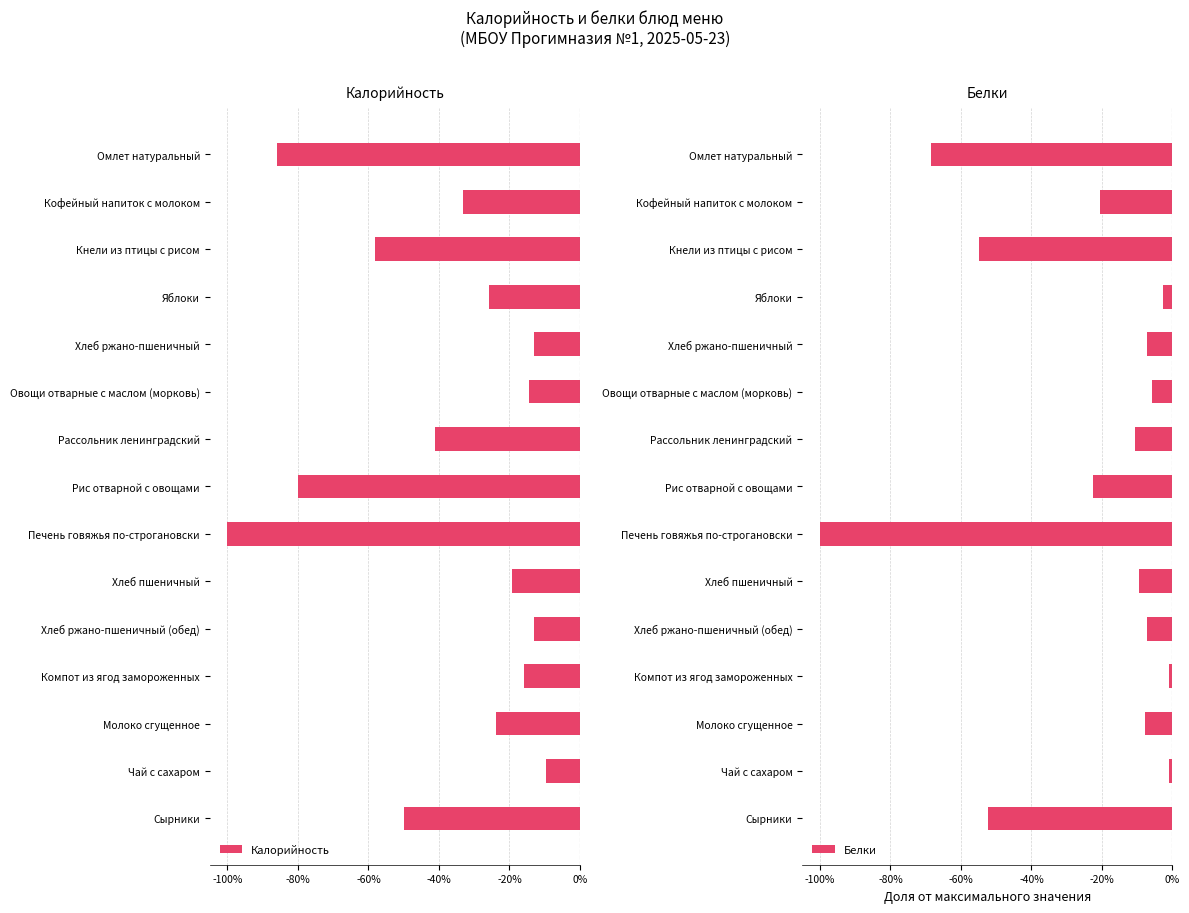

What is the total value across all series at Сырники?

-1.0